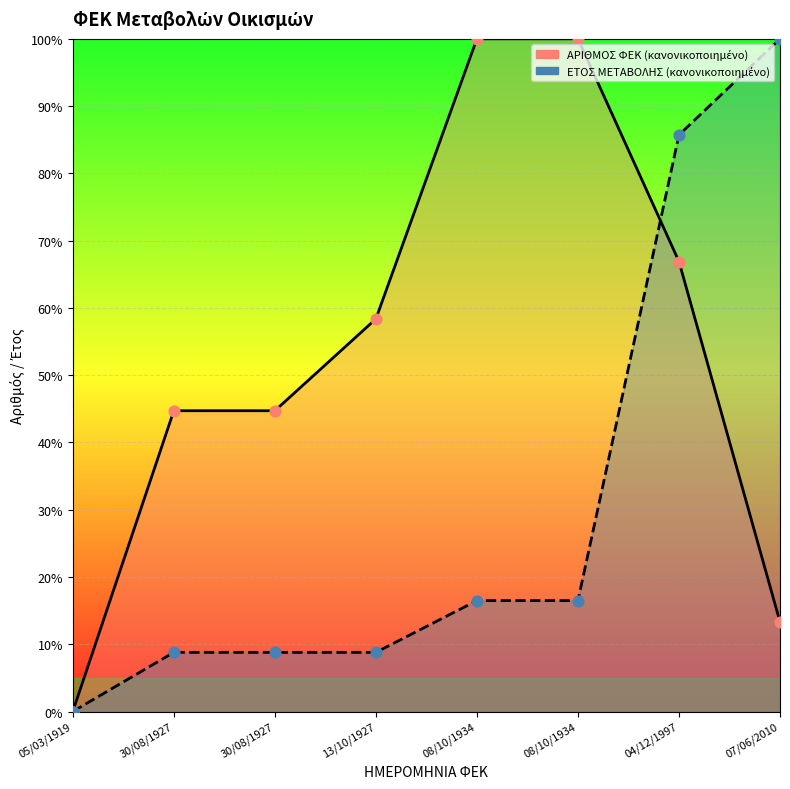

What are all the series names shown in the legend?

ΑΡΙΘΜΟΣ ΦΕΚ, ΕΤΟΣ ΜΕΤΑΒΟΛΗΣ